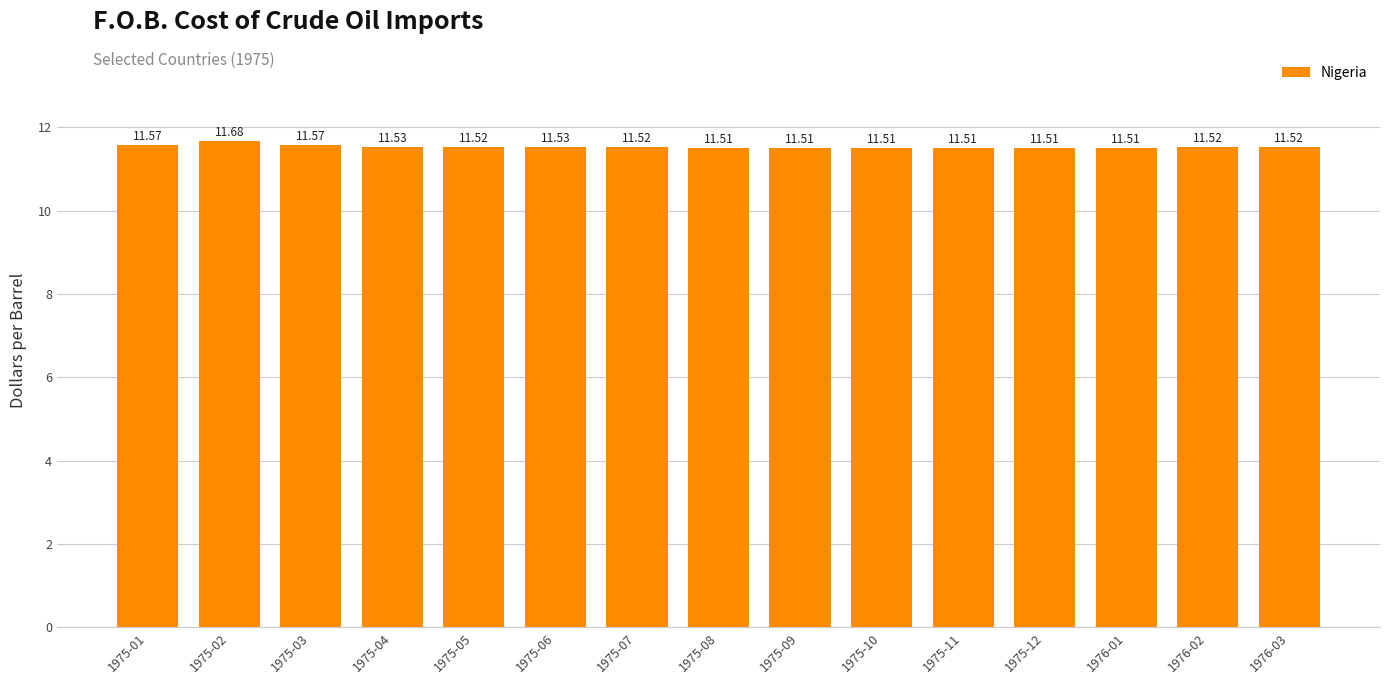

Which category has the highest value across all series?

1975-02